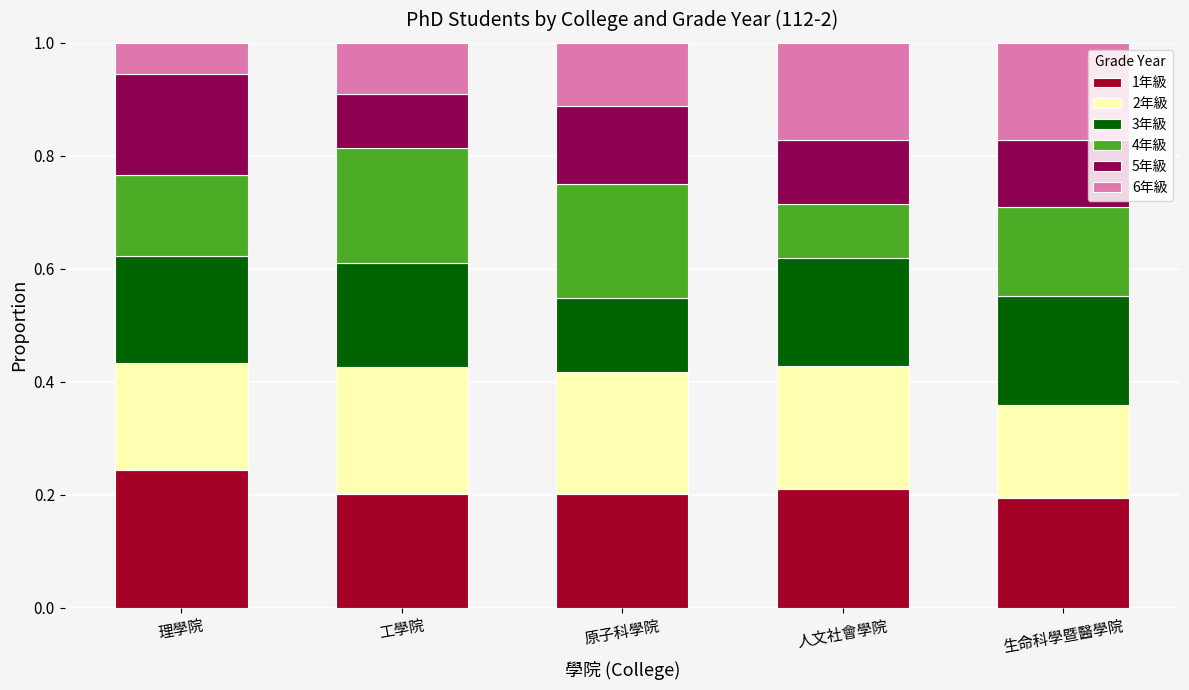

What is the sum of the 1年級 values at 原子科學院 and 生命科學暨醫學院?

0.4